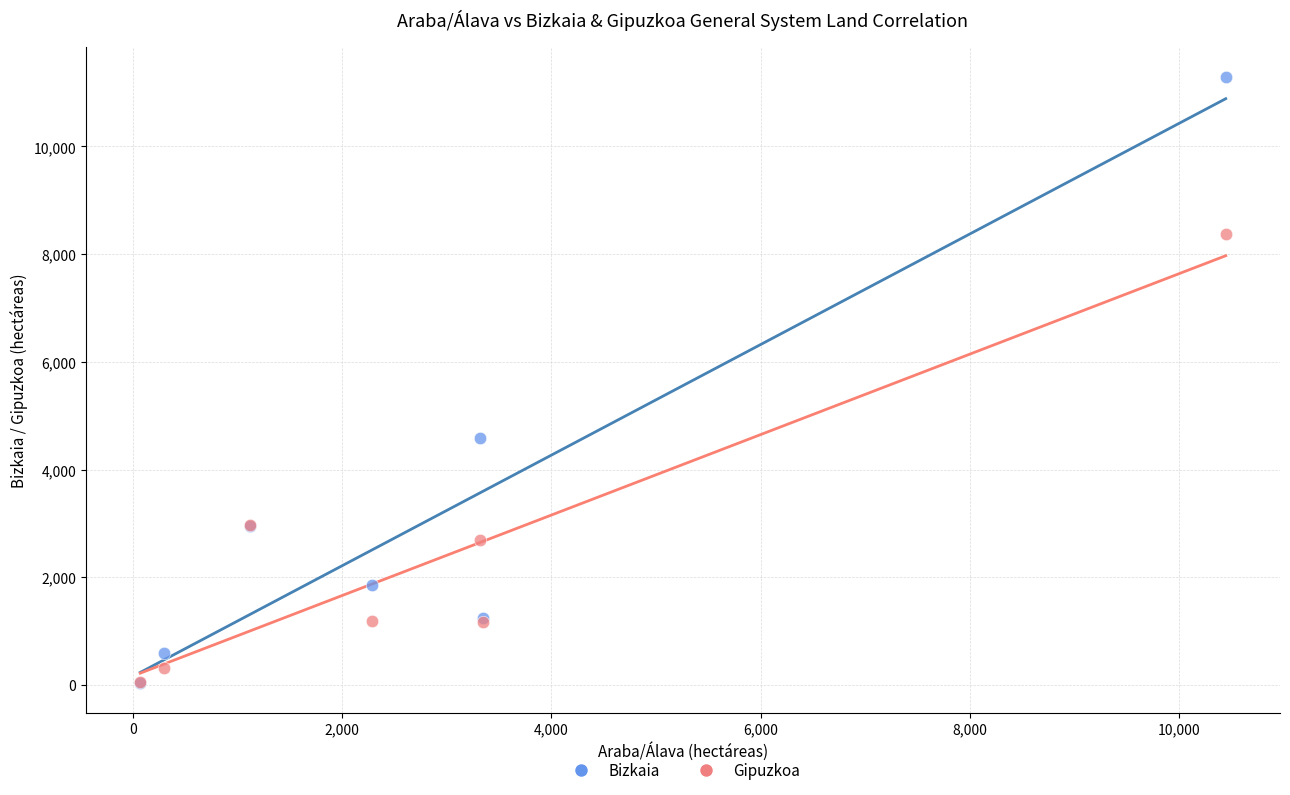

In the Gipuzkoa series, what Y value is closest to 4219?

2966.1